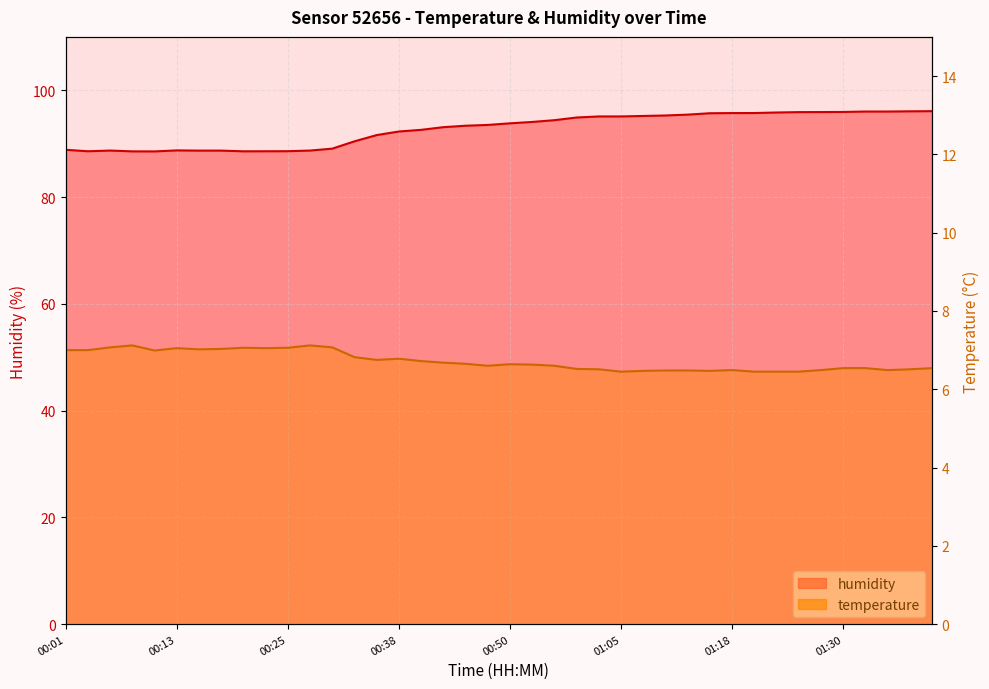

Is it true that humidity equals 88.7 at 00:13?

True